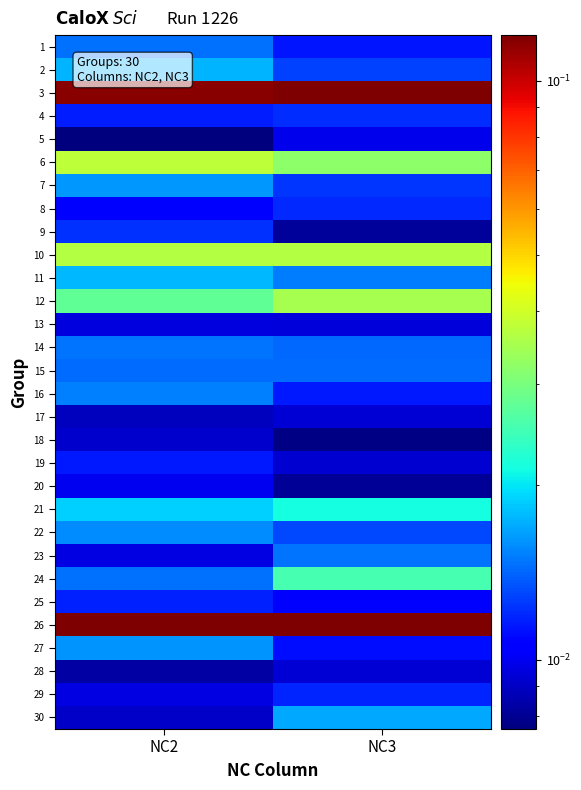

Between NC3 and NC2, which is larger?

NC2